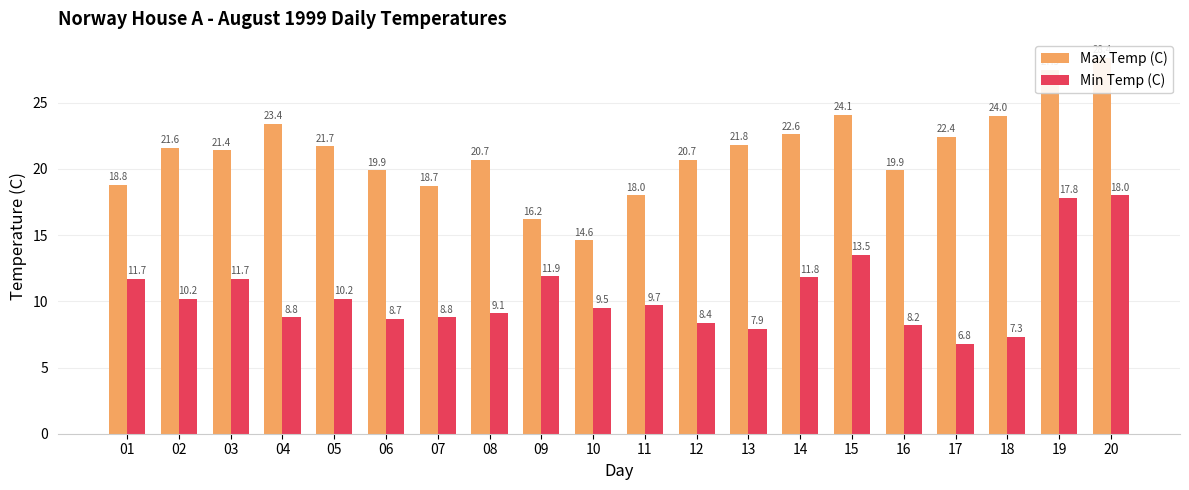

Which series has the largest total across all categories?

Max Temp (C)